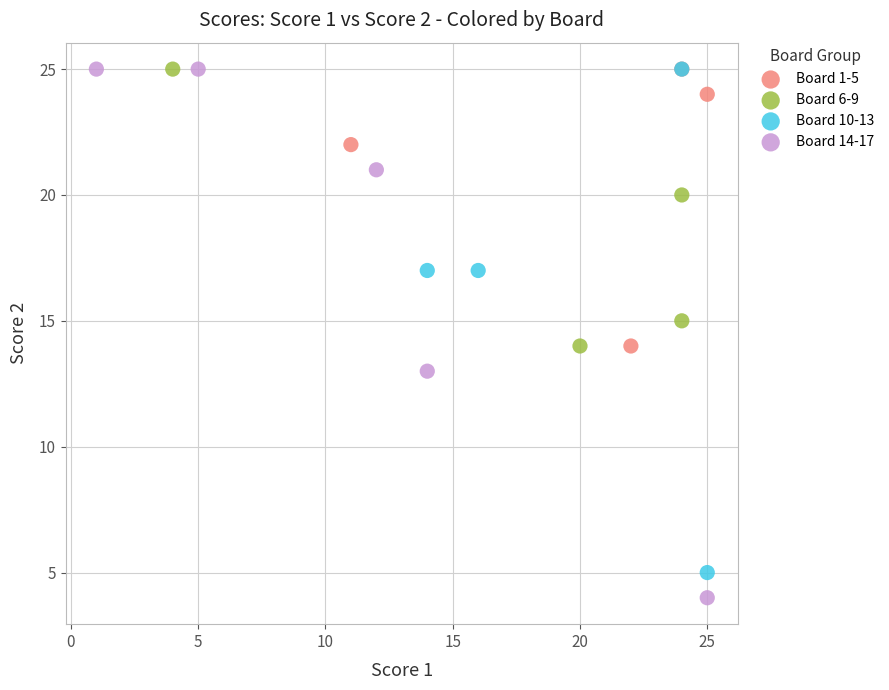

Which series has the largest Y range (max minus min)?

Board 14-17